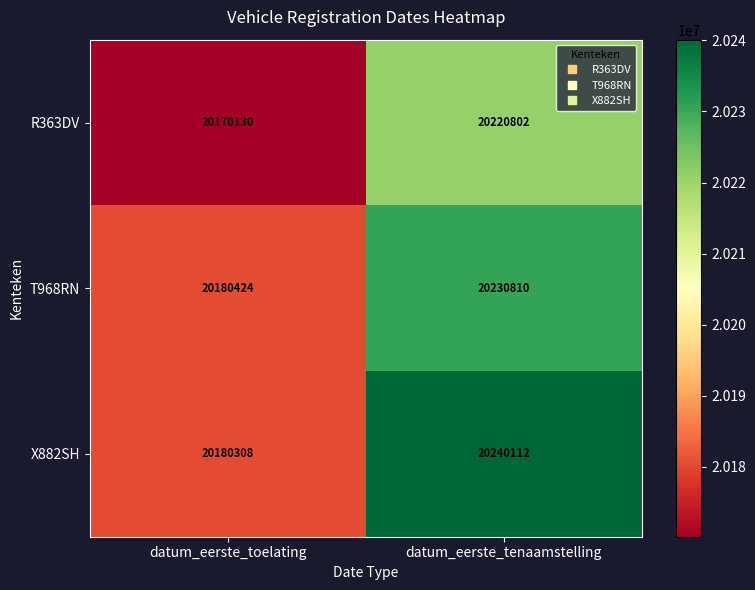

Which category has the highest value in the T968RN series?

datum_eerste_tenaamstelling